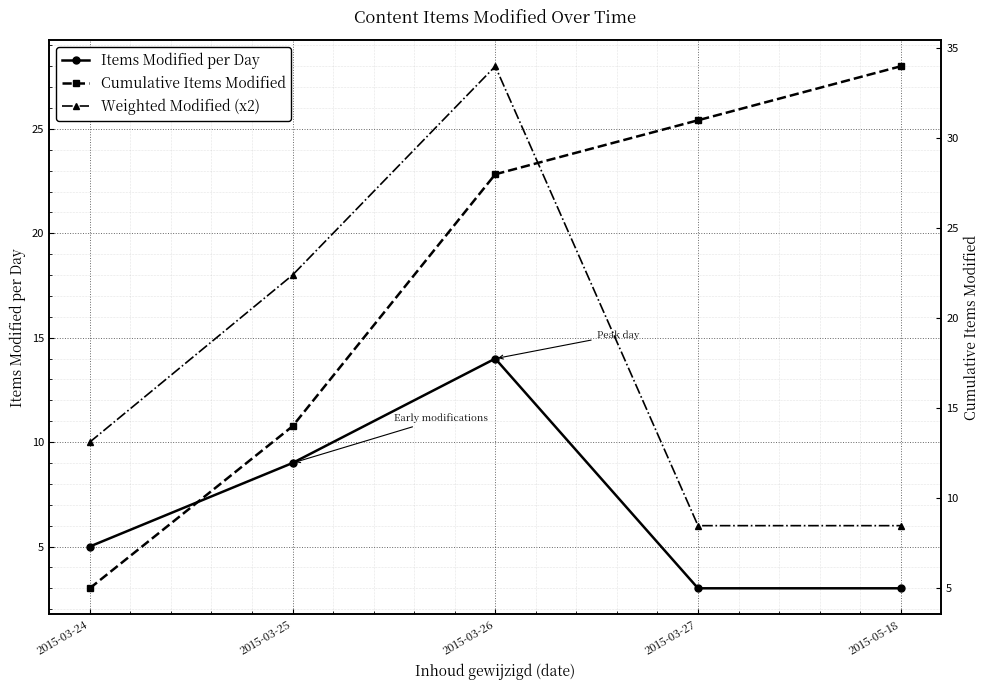

Where does the Cumulative Items Modified series first go above 28?

2015-03-27